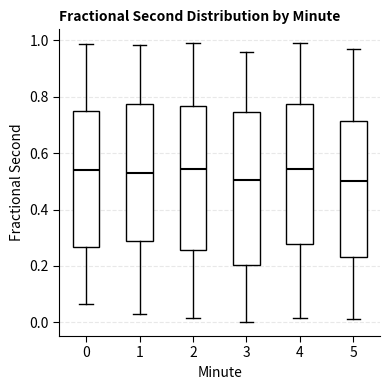

Reading left to right, transcribe this box plot: for each box, give where its median line is, the range the box spans, and where its two whiskers end, as read against the y-axis. The values are not printed on the chart, so give them approximately, as read against the axis.

0: median 0.54, box 0.26 to 0.76, whiskers 0.06 to 0.98
1: median 0.52, box 0.28 to 0.78, whiskers 0.02 to 0.98
2: median 0.54, box 0.26 to 0.76, whiskers 0.02 to 0.98
3: median 0.50, box 0.20 to 0.74, whiskers 0.00 to 0.96
4: median 0.54, box 0.28 to 0.78, whiskers 0.02 to 0.98
5: median 0.50, box 0.24 to 0.72, whiskers 0.02 to 0.96